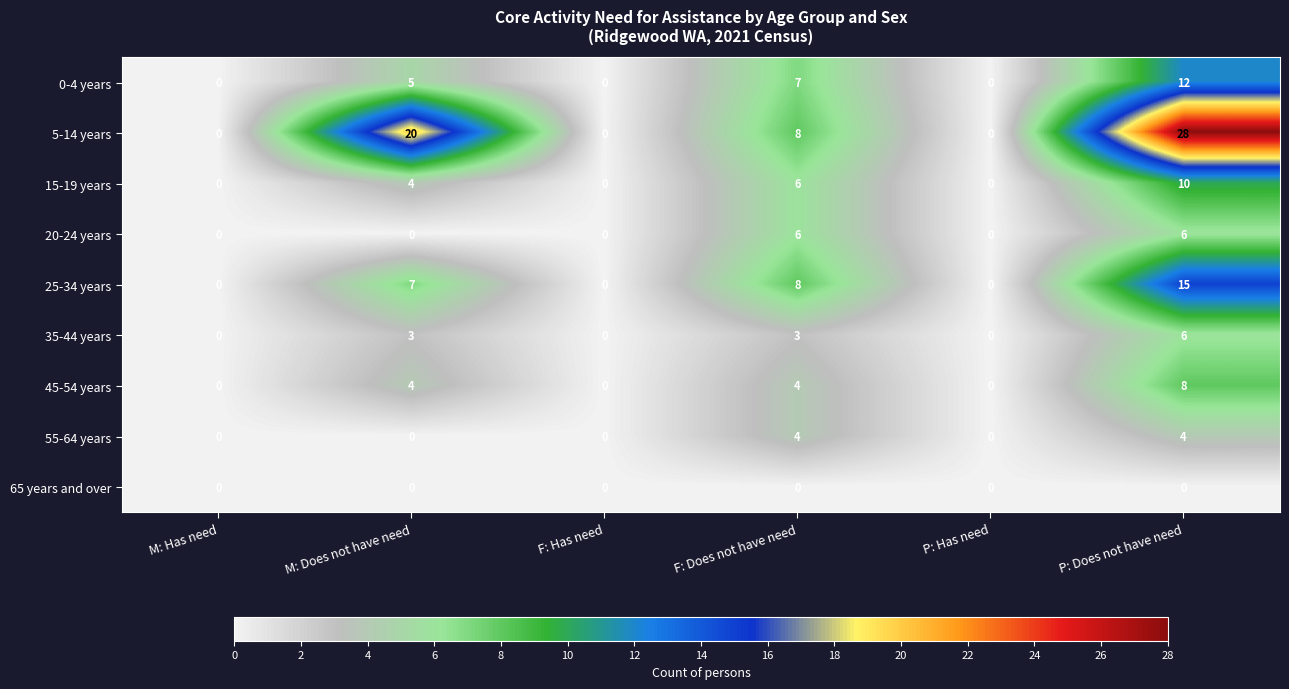

How many distinct data groups are displayed?

9